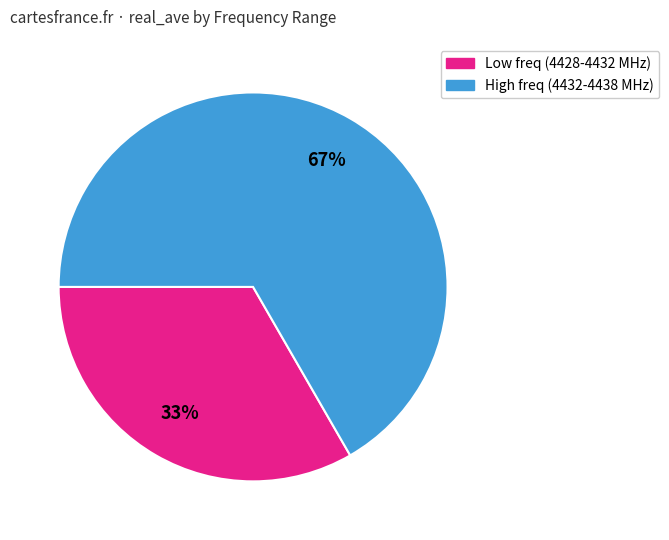

Is there any slice that represents more than half of the pie?

Yes